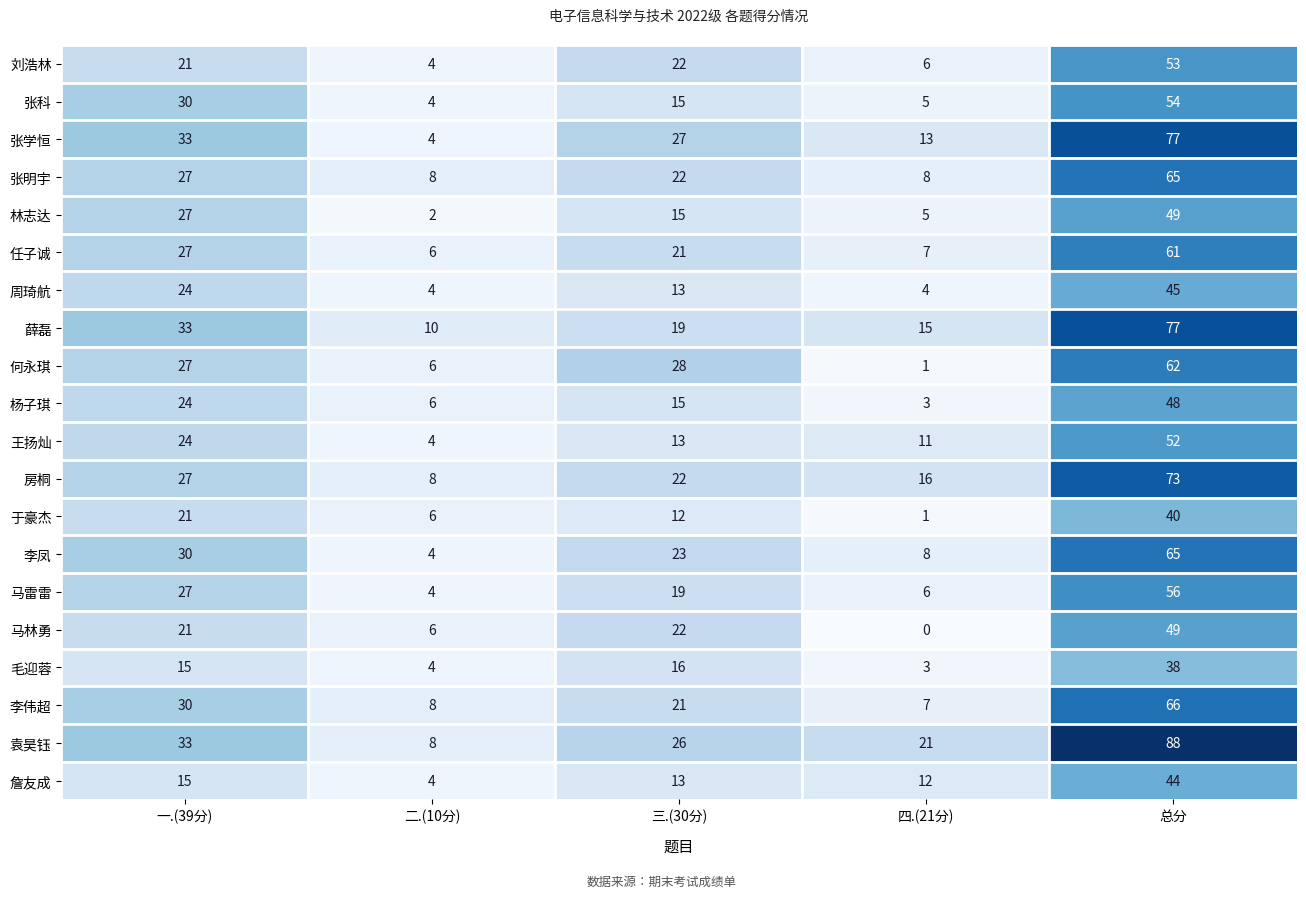

What value does the 于豪杰 series have at 一.(39分), to the nearest 5?

20